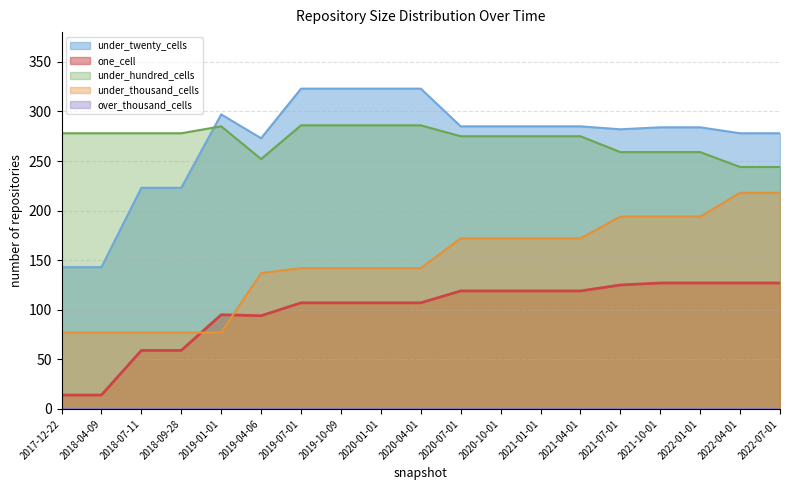

True or false: under_hundred_cells and under_thousand_cells intersect in this chart.

False